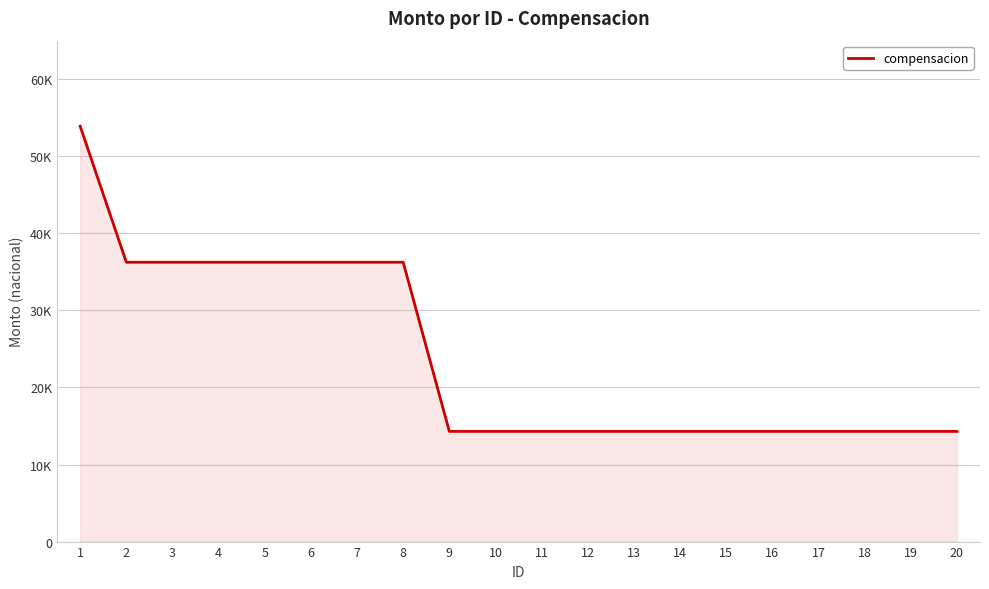

What is the minimum value shown in the chart?

14300